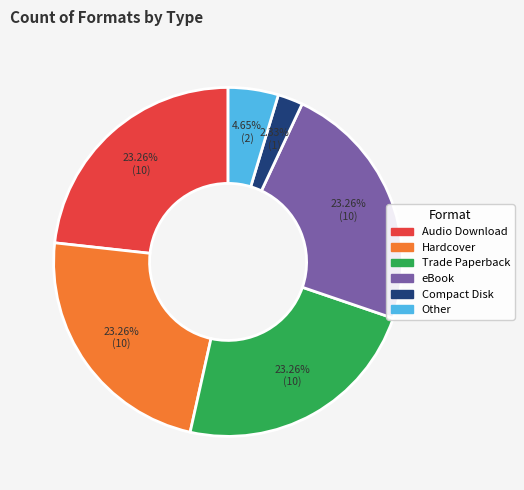

Does any single category account for the majority?

No